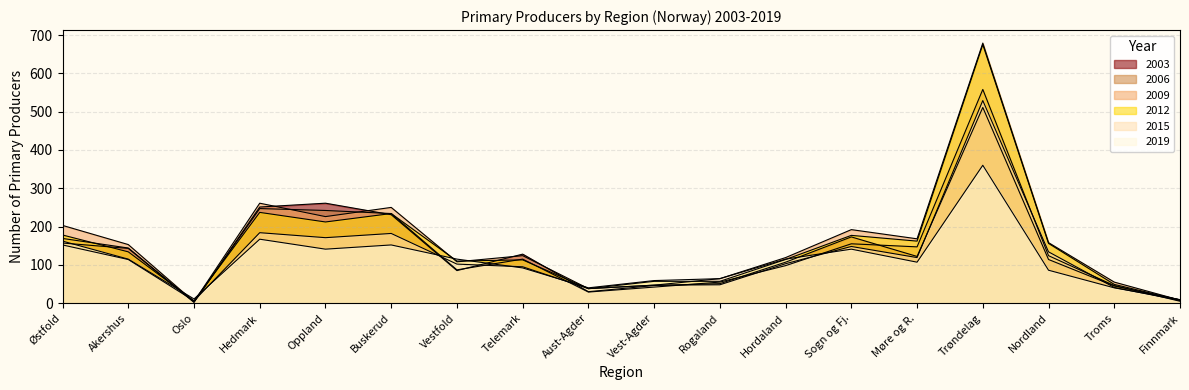

True or false: 2019 has more than 1 interior local peaks.

True